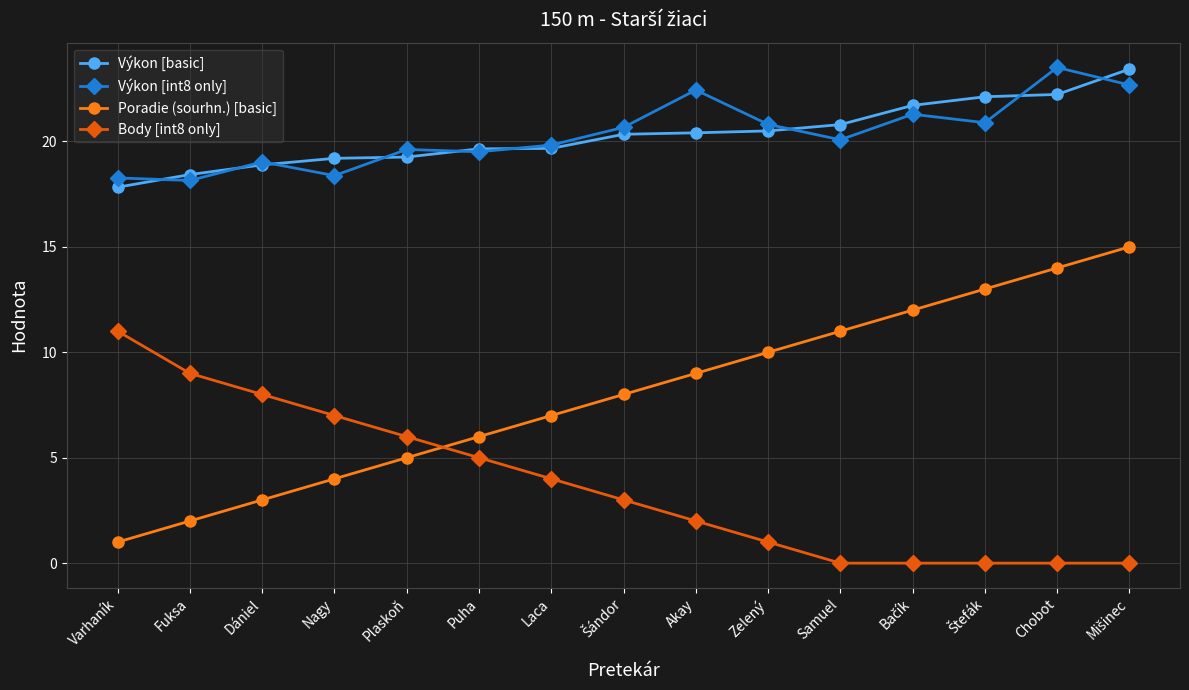

True or false: Poradie (sourhn.) [basic] and Body [int8 only] intersect in this chart.

True